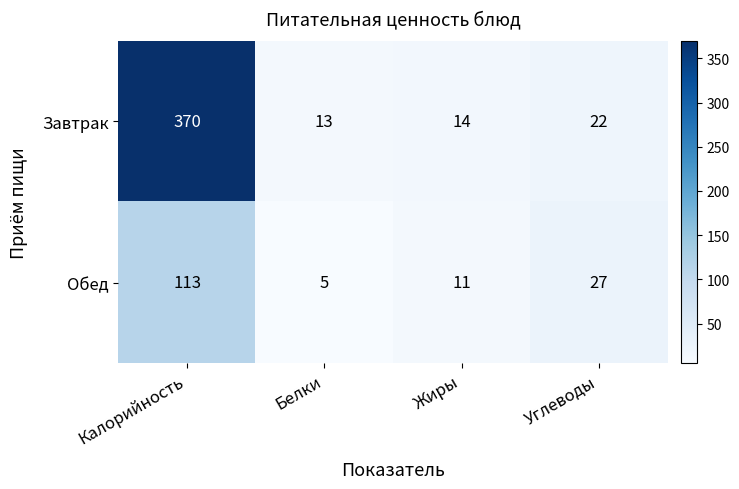

How many values in the Завтрак series are below 22?

2